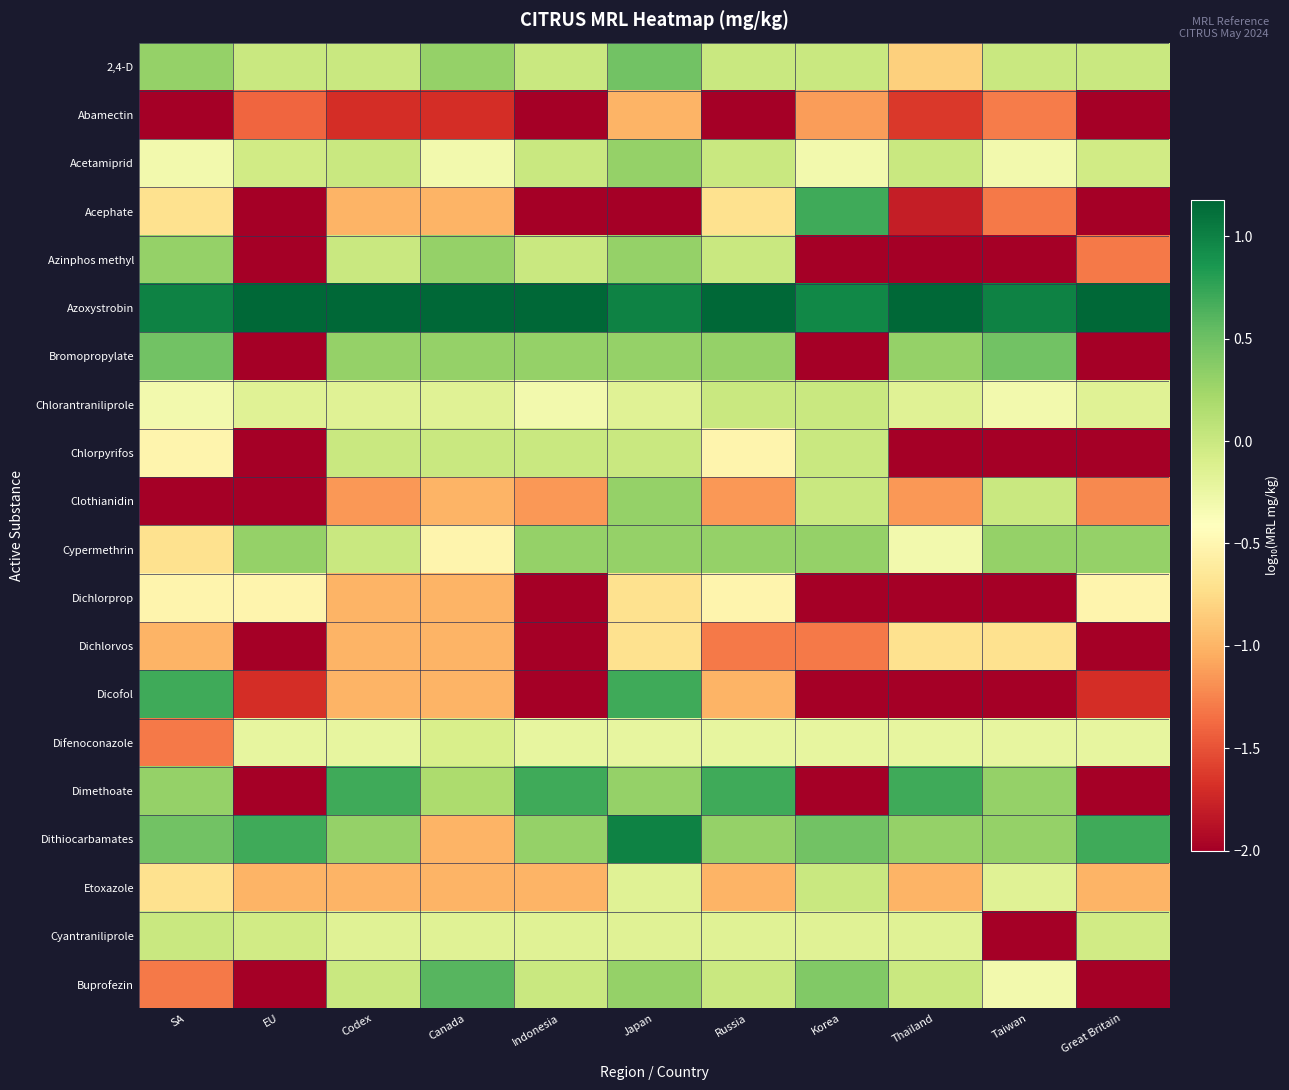

Count the number of categories in the chart.

11